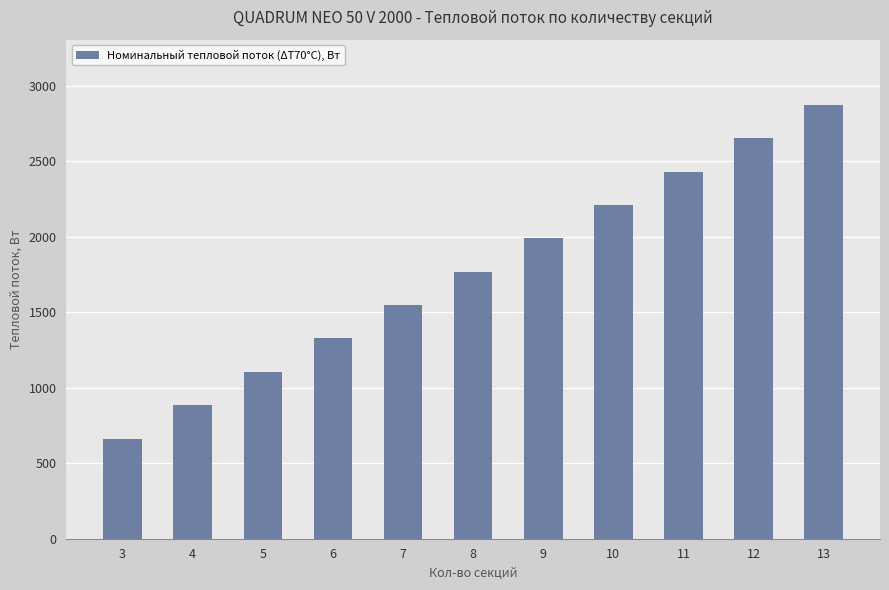

Between 8 and 4, which is larger?

8